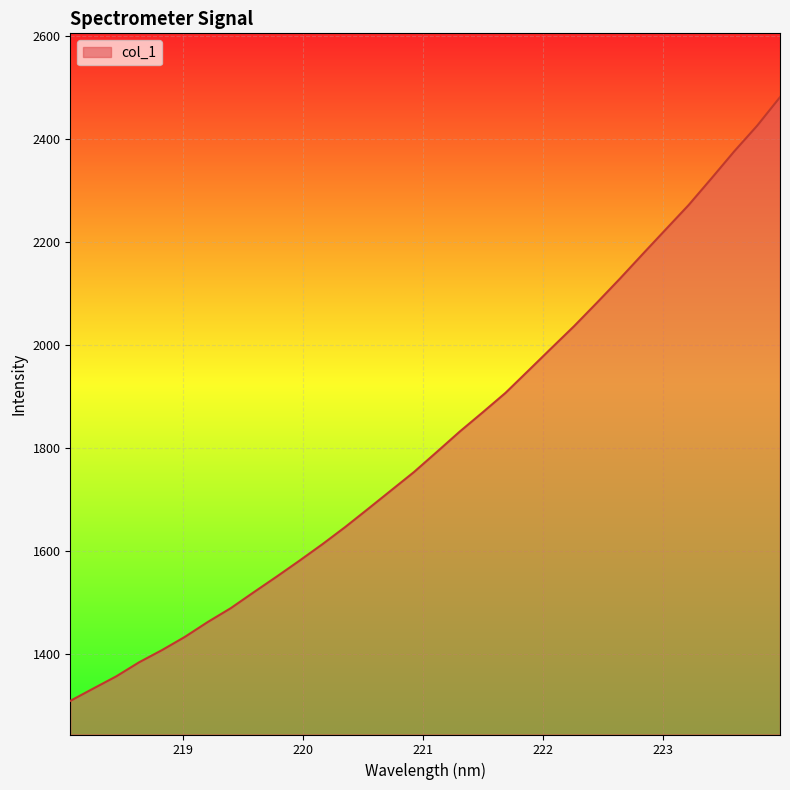

What is the greatest value displayed?

2481.5